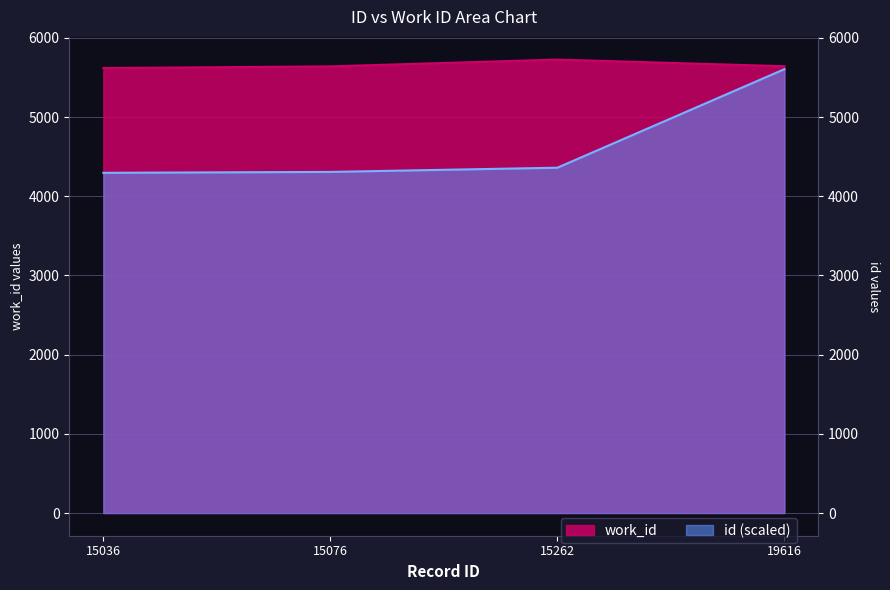

What is the value of the work_id point at the 1st from the left?

5619.0